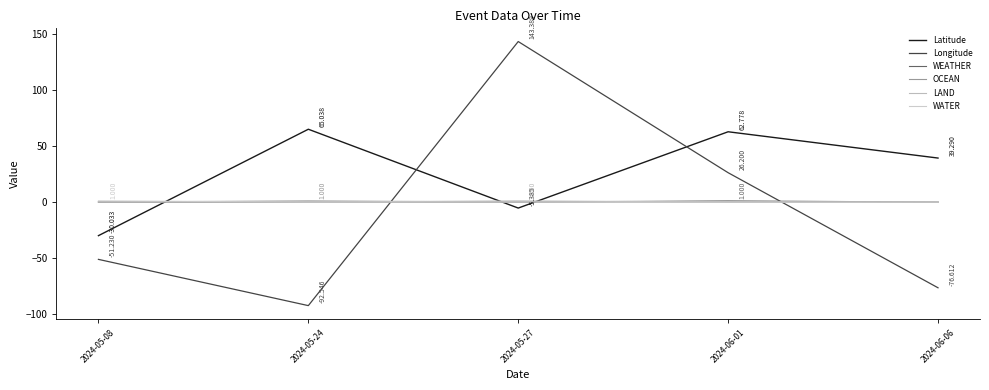

What is the spread (max minus min) of values at 2024-05-24?

157.6